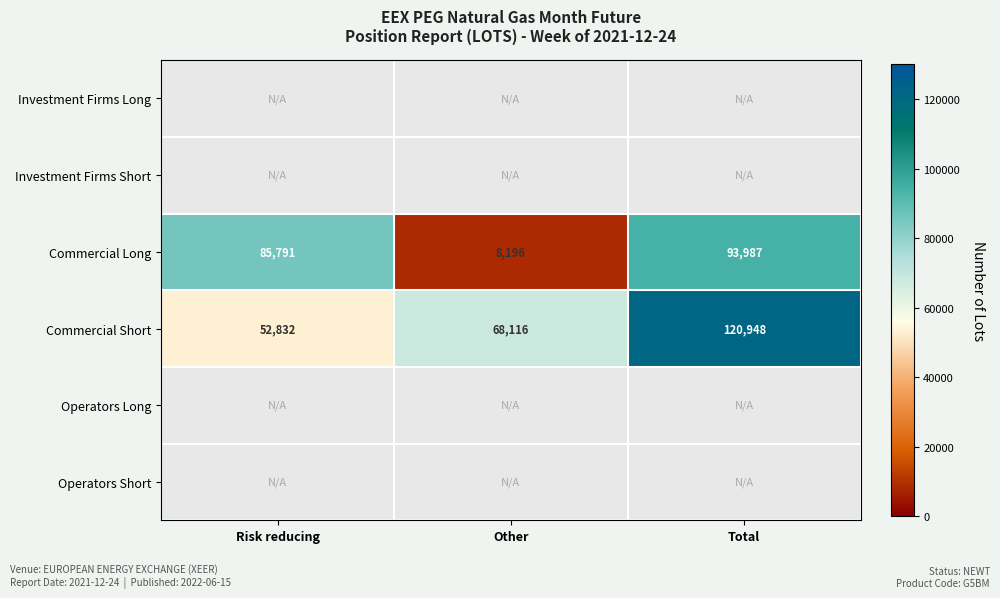

The Commercial Long series shows 8196 at Other. True or false?

True